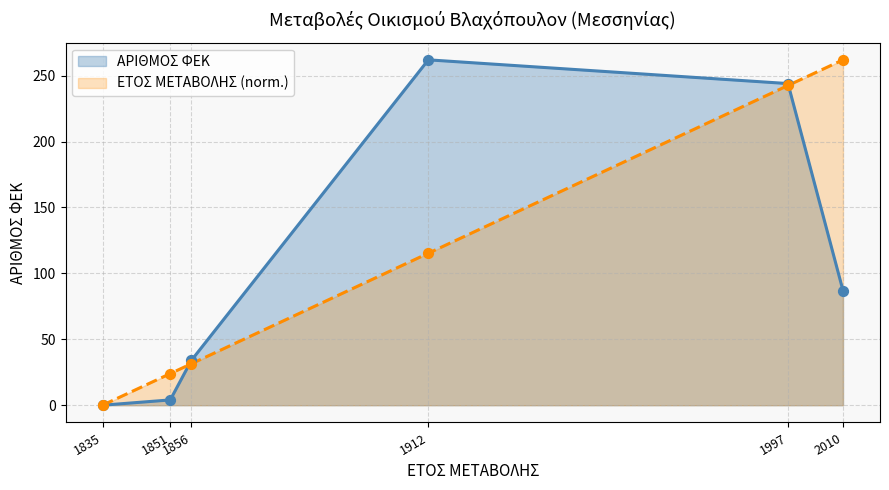

What are all the series names shown in the legend?

ΑΡΙΘΜΟΣ ΦΕΚ, ΕΤΟΣ ΜΕΤΑΒΟΛΗΣ (norm.)